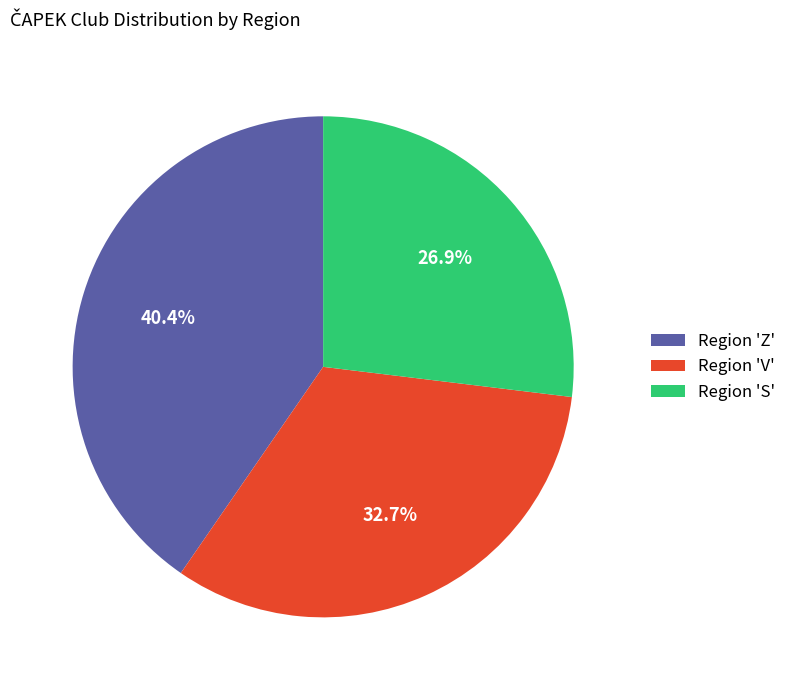

Rank the categories by value from highest to lowest.

Region 'Z', Region 'V', Region 'S'